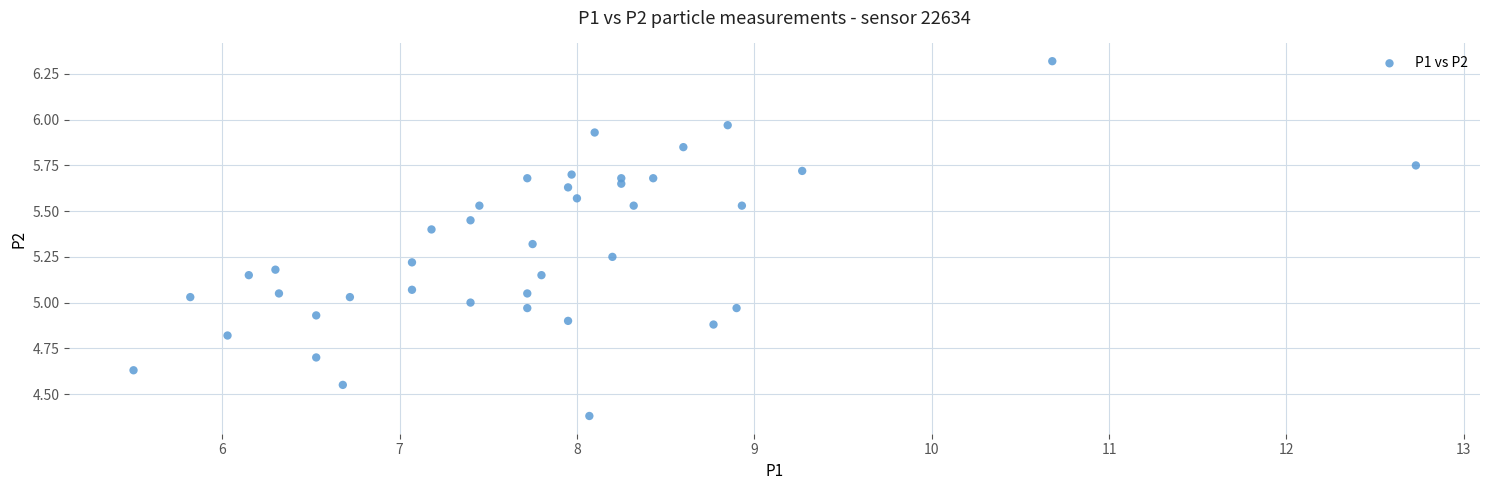

What is the range of Y values (max minus min)?

1.9